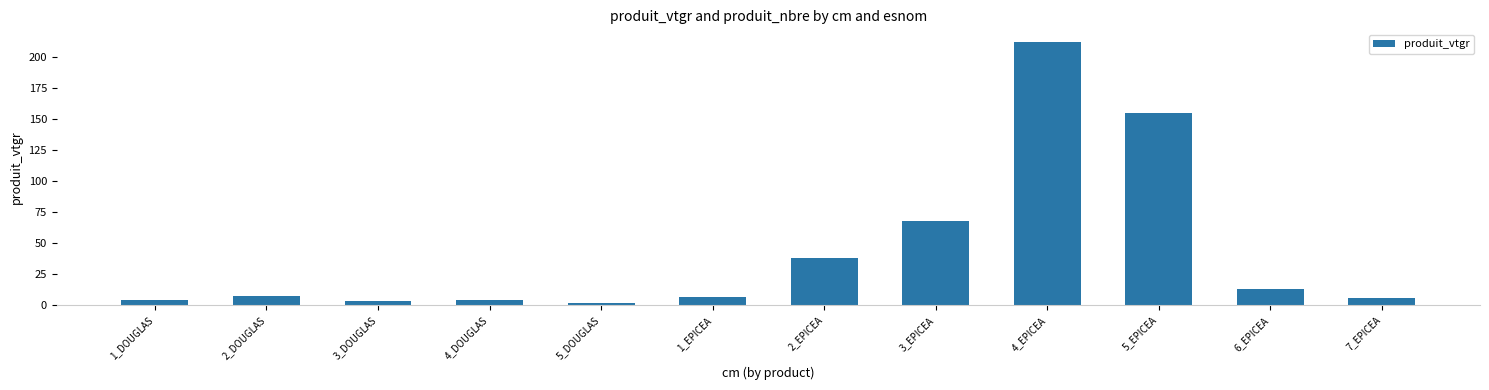

Which label corresponds to the largest value in the chart?

4_EPICEA